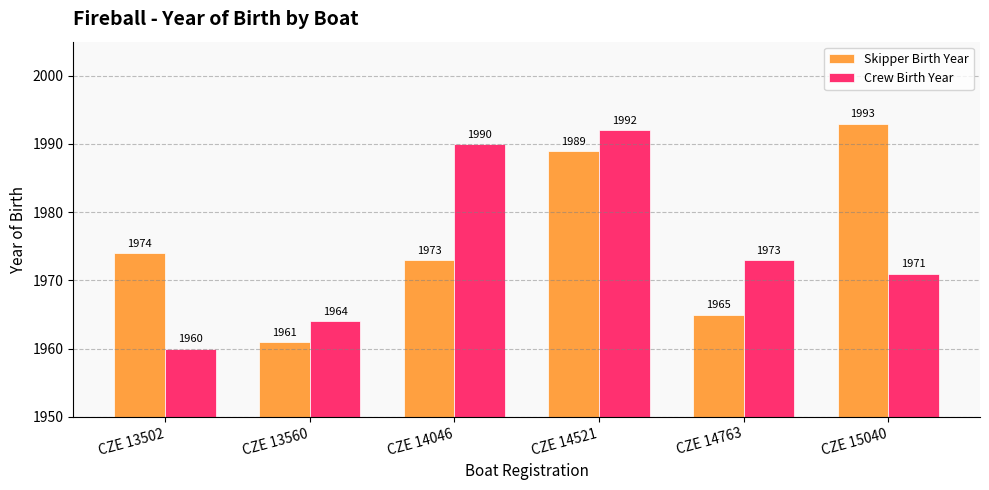

What is the approximate value of Skipper Birth Year at CZE 14046, to the nearest 10?

1970